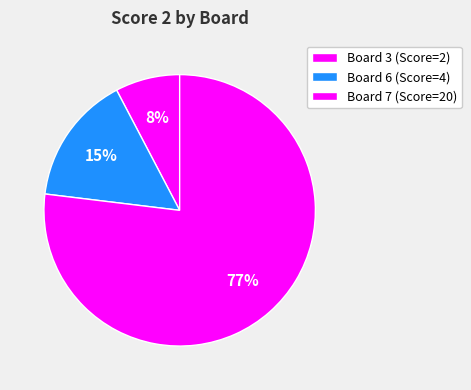

What is the largest slice in the pie chart?

Board 7